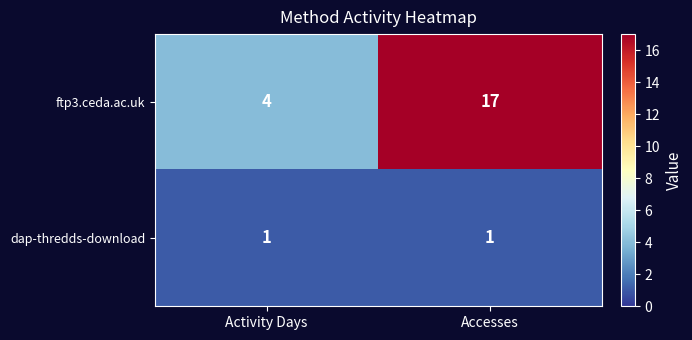

Rank the series at Activity Days from highest to lowest value.

ftp3.ceda.ac.uk, dap-thredds-download